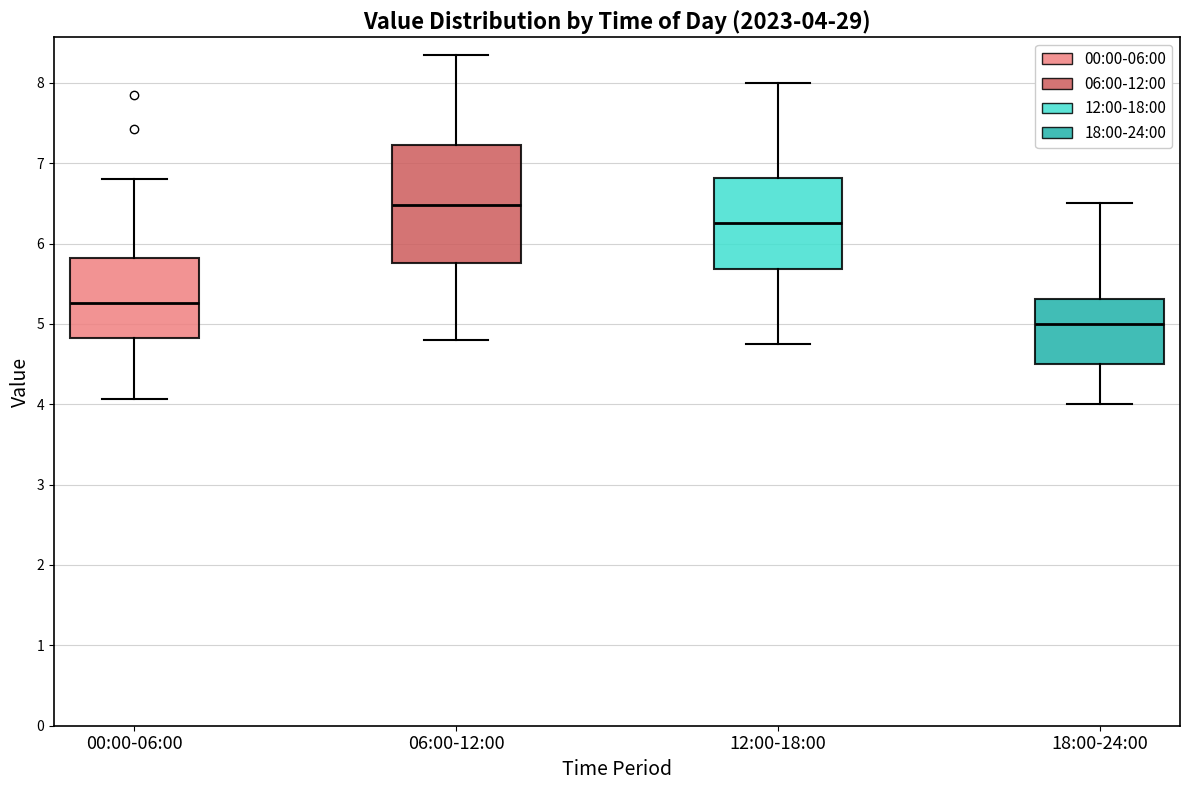

Which box has the highest median line?

06:00-12:00